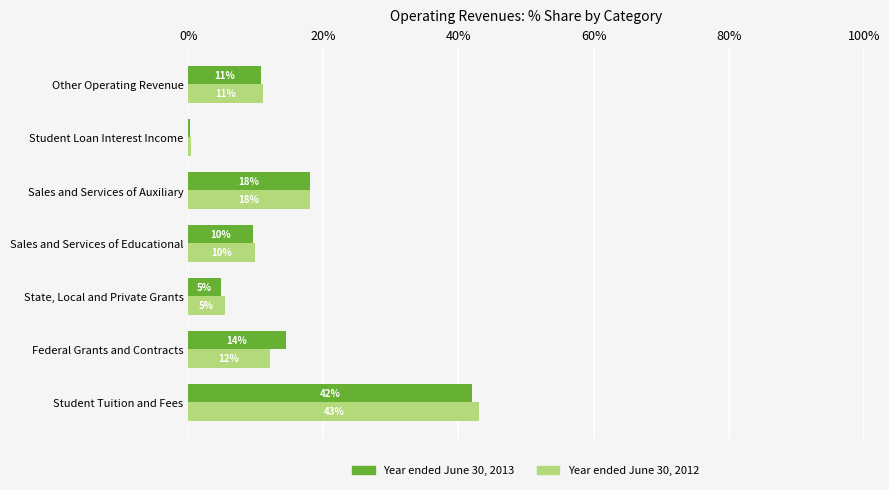

What is the sum of all Year ended June 30, 2012 values?

100.0